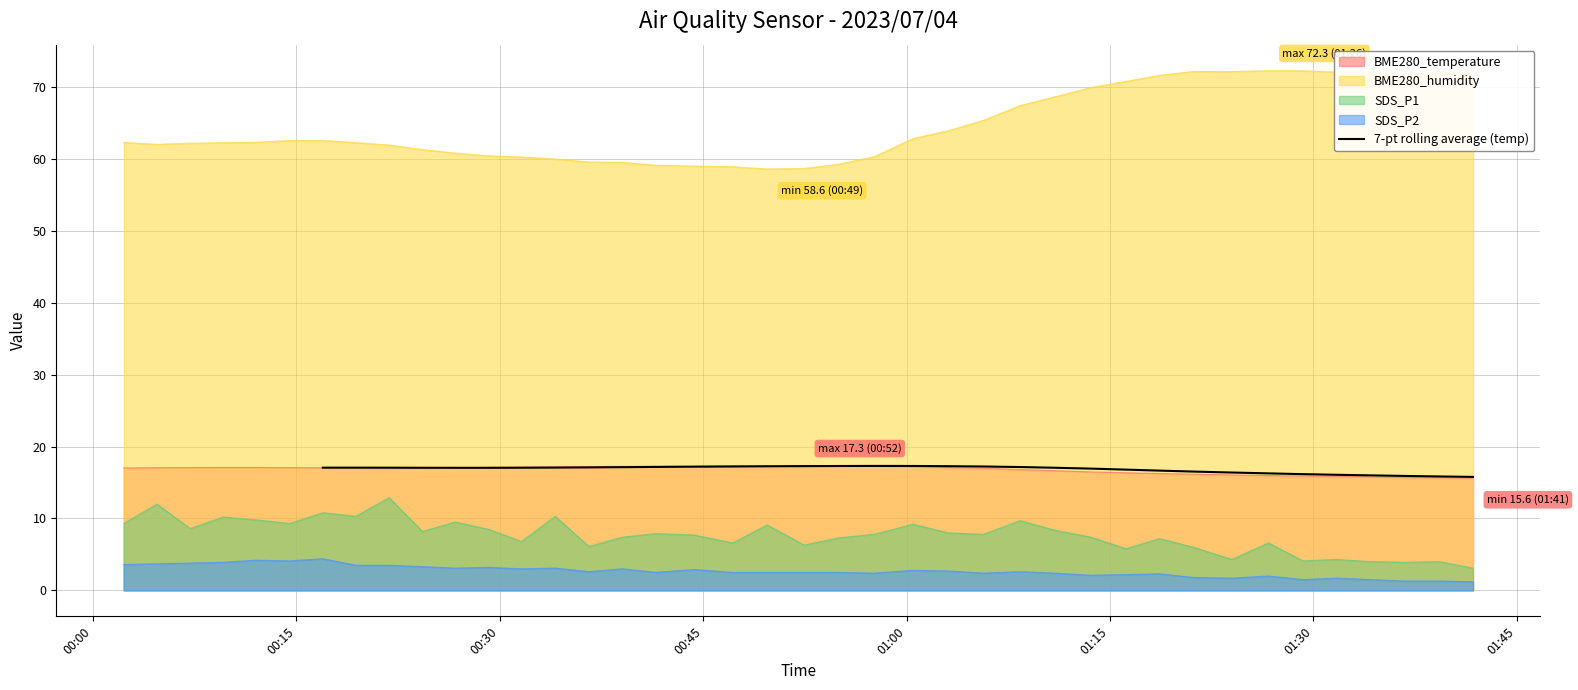

What is the lowest value of the 7-pt rolling average (temp) series?

15.8